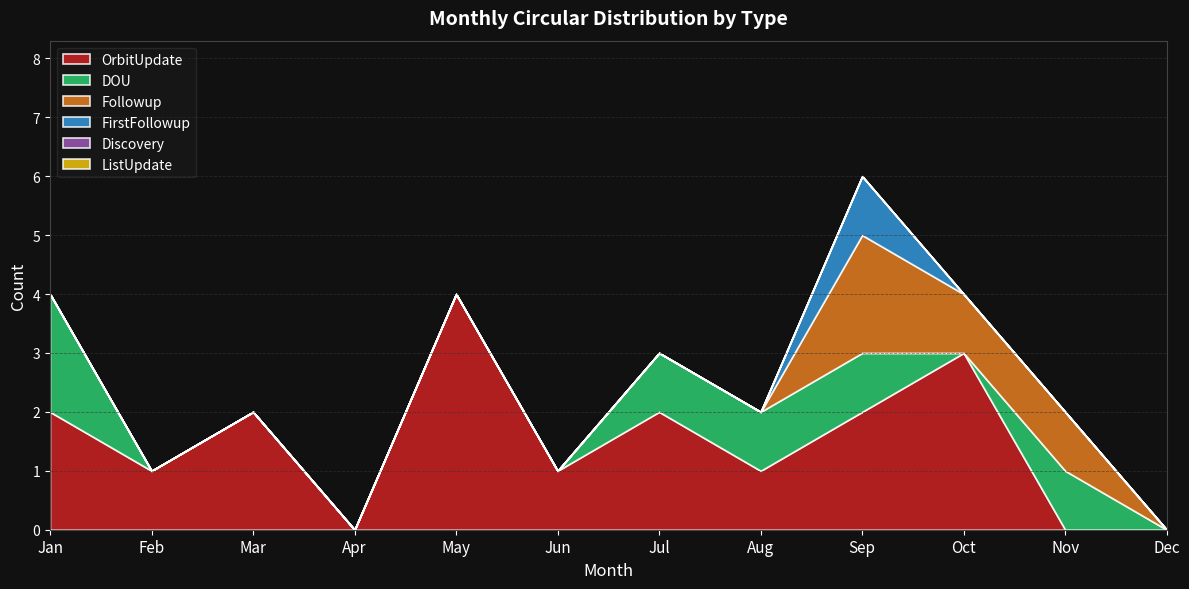

True or false: ListUpdate and Followup intersect in this chart.

False